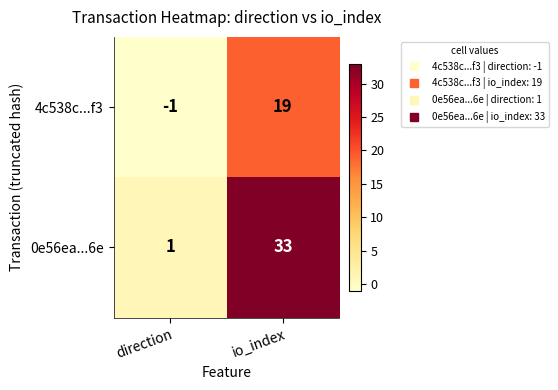

Which series has the largest range (max minus min)?

0e56ea...6e